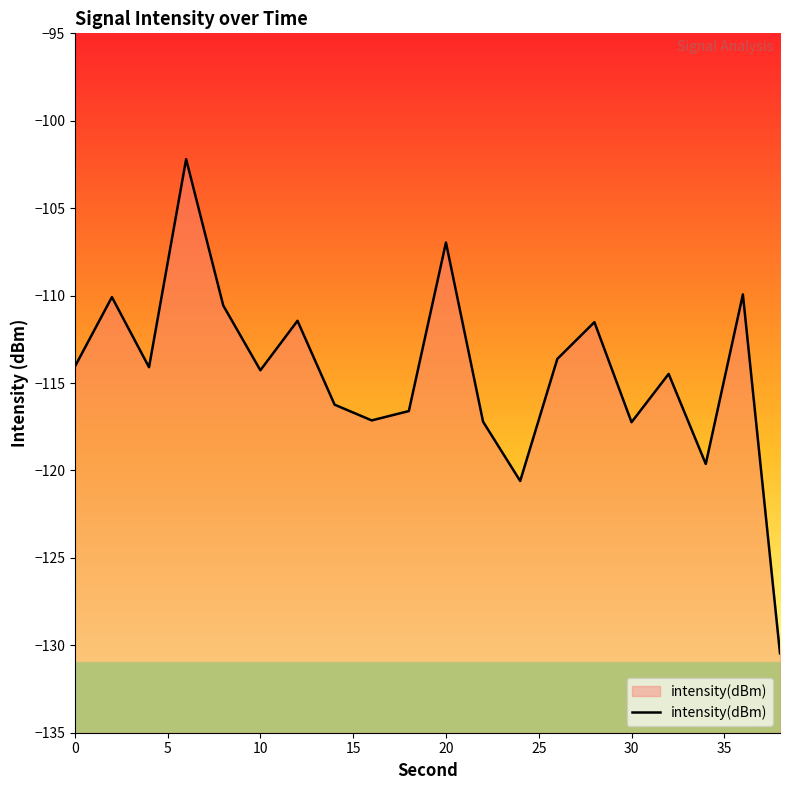

Does the chart display data point markers on the line(s)?

No